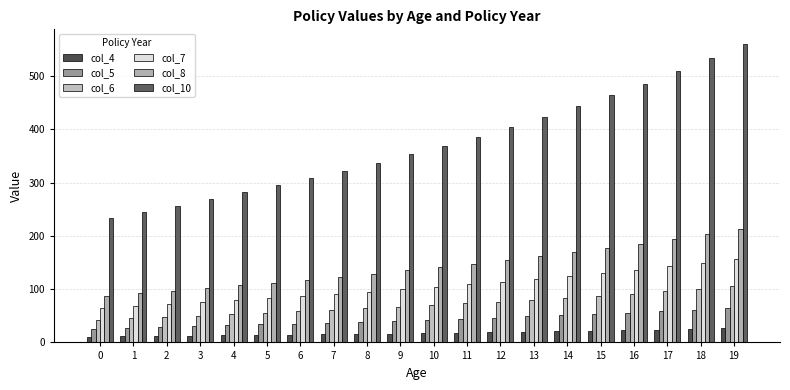

List the series in order of their peak value, lowest first.

col_4, col_5, col_6, col_7, col_8, col_10